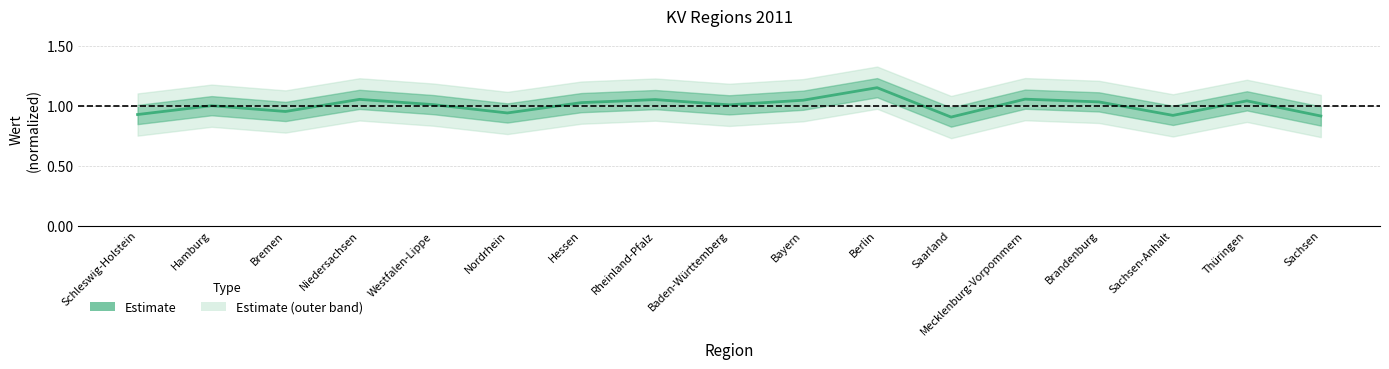

What is the smallest value displayed?

0.9